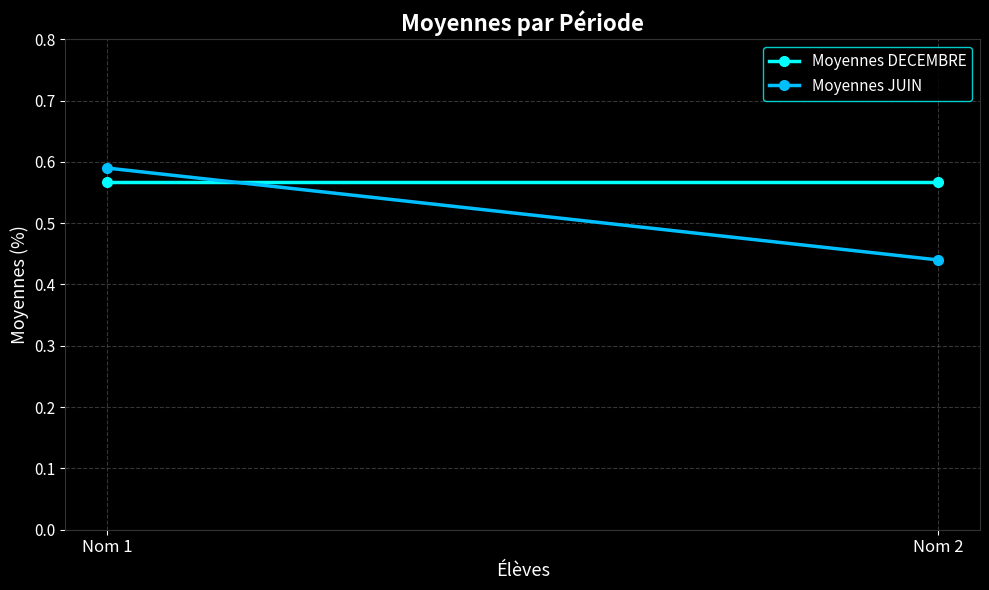

List the labels in order of Moyennes DECEMBRE value, smallest first.

Nom 1, Nom 2